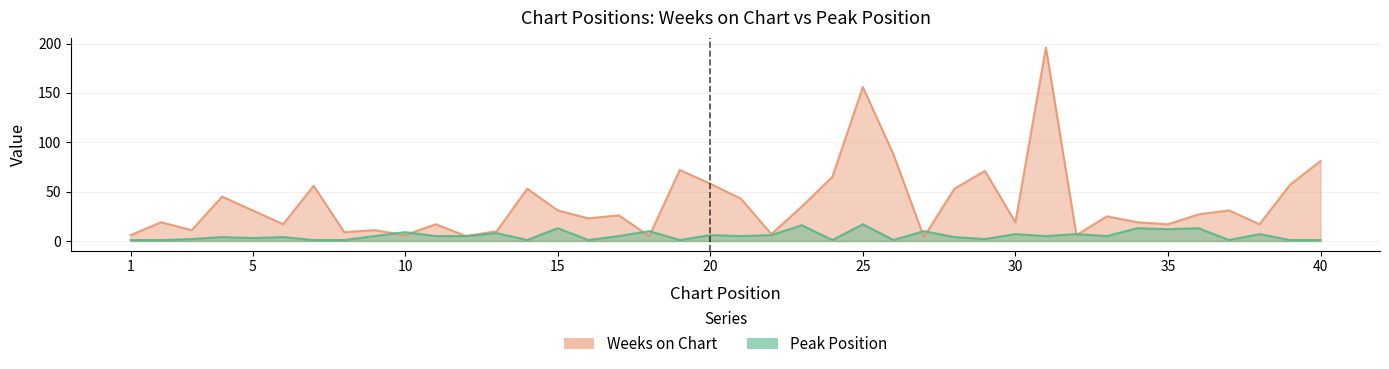

What is the minimum value shown in the chart?

1